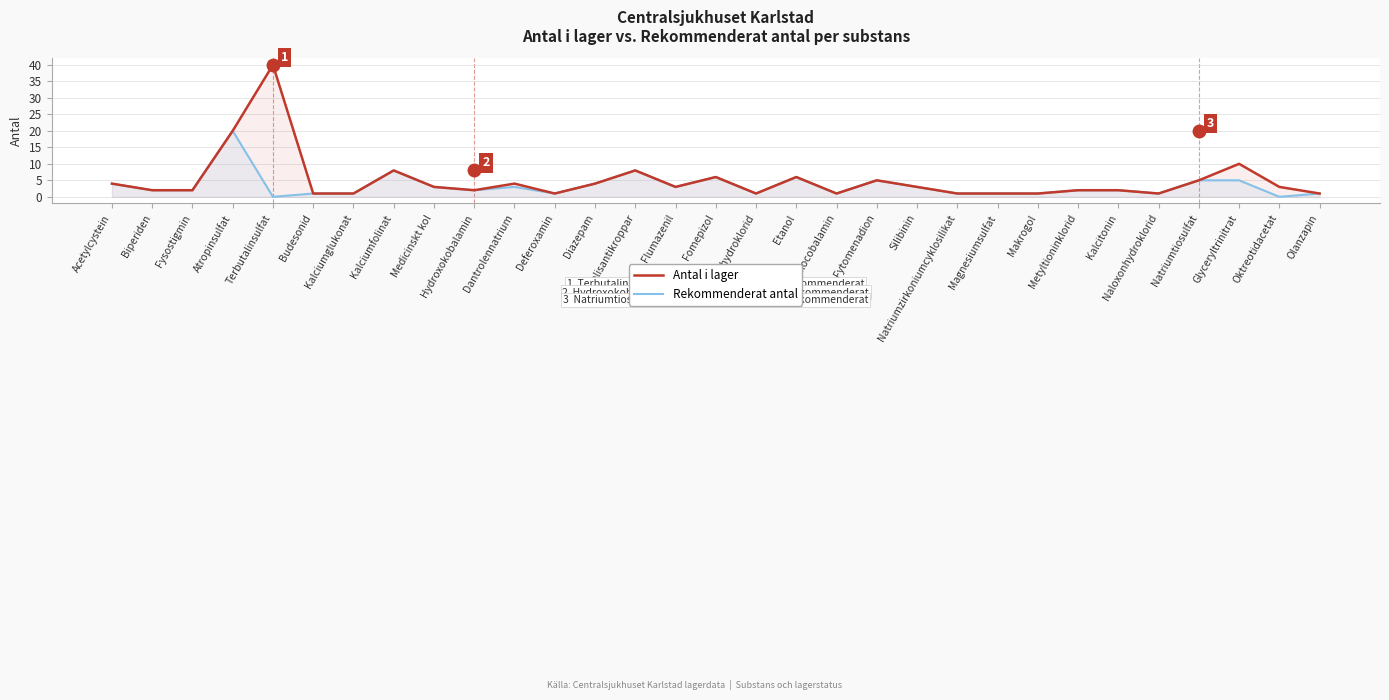

Reading left to right, list all the values displayed in this chart.

Antal i lager: 4	2	2	20	40	1	1	8	3	2	4	1	4	8	3	6	1	6	1	5	3	1	1	1	2	2	1	5	10	3	1
Rekommenderat antal: 4	2	2	20	0	1	1	8	3	2	3	1	4	8	3	6	1	6	1	5	3	1	1	1	2	2	1	5	5	0	1